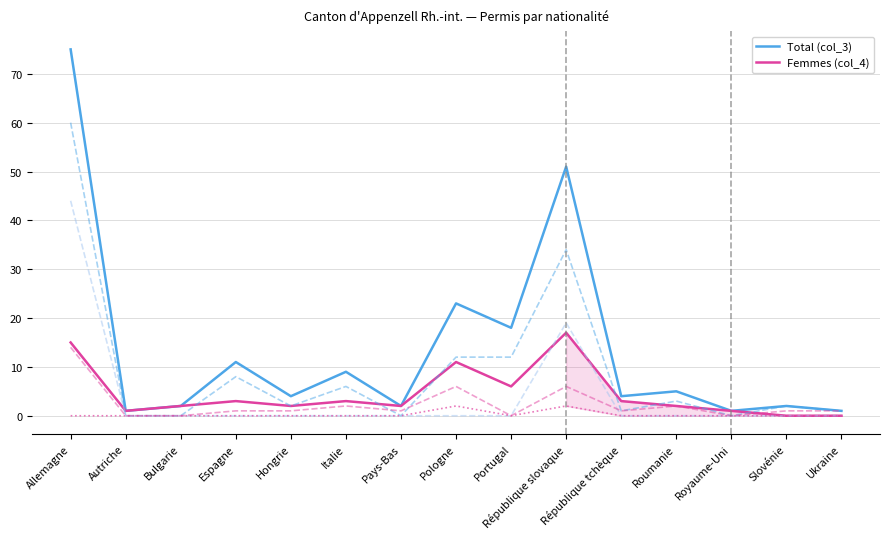

At which category is the sum across all series the highest?

Allemagne